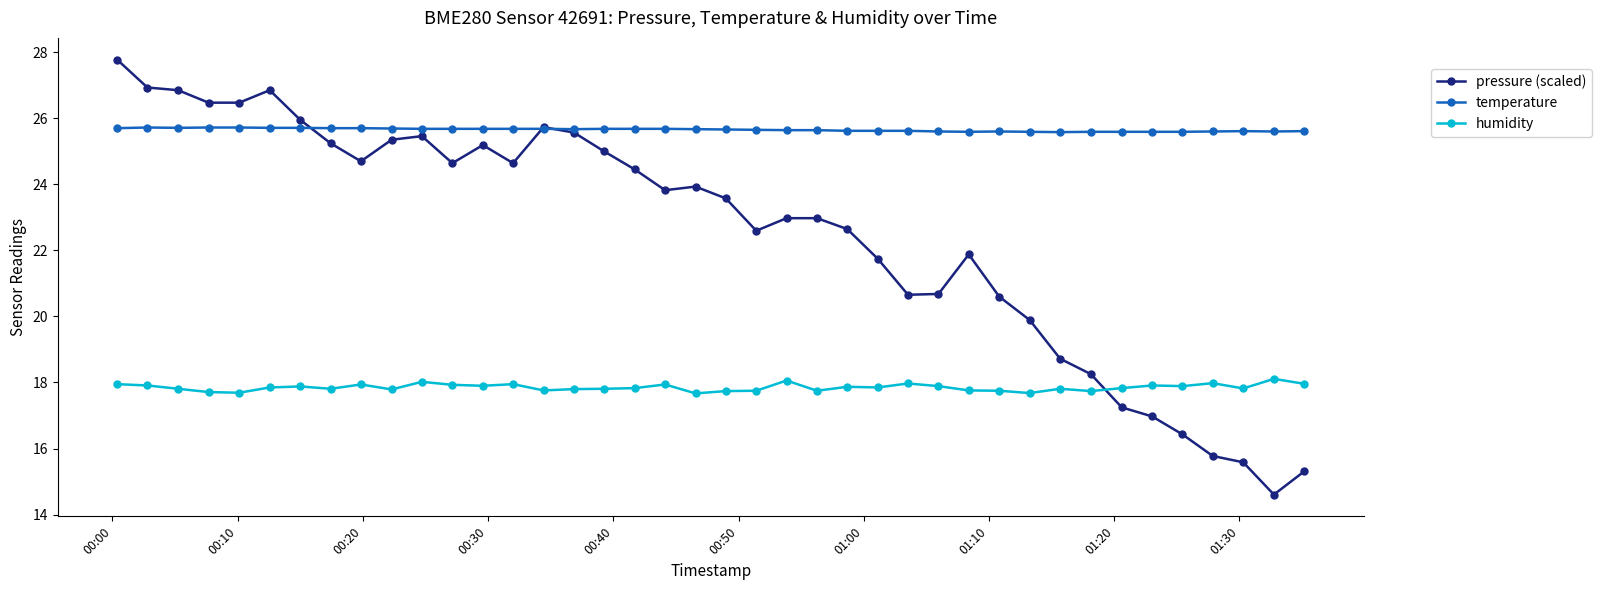

Count the number of categories in the chart.

40